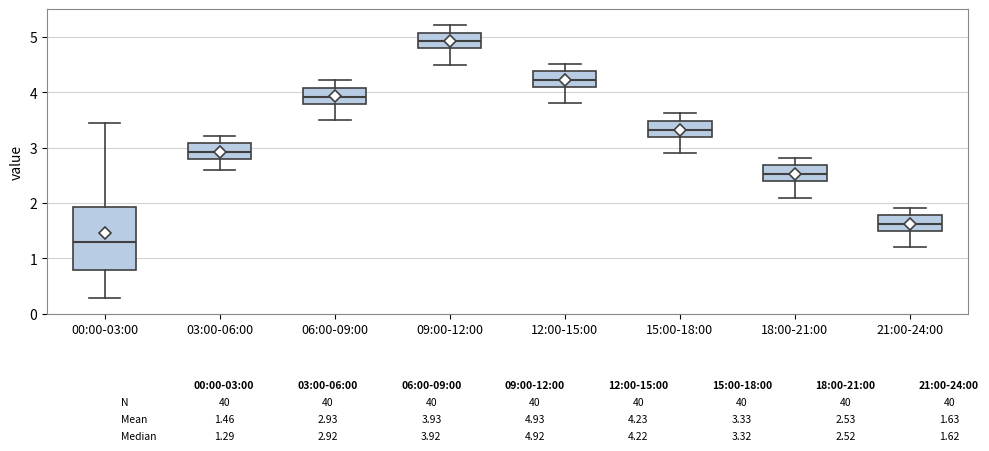

Comparing the boxes themselves (not the whiskers), which one is the tallest?

00:00-03:00